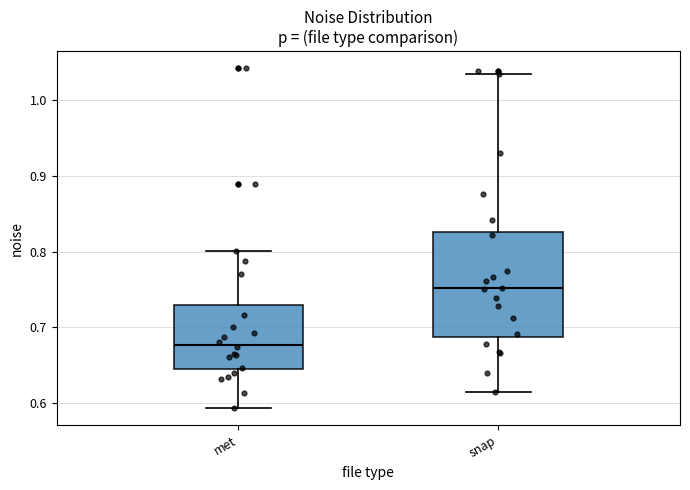

Where is the upper edge of the box for snap on the y-axis? The values are not printed on the chart, so give them approximately, as read against the axis.

0.83